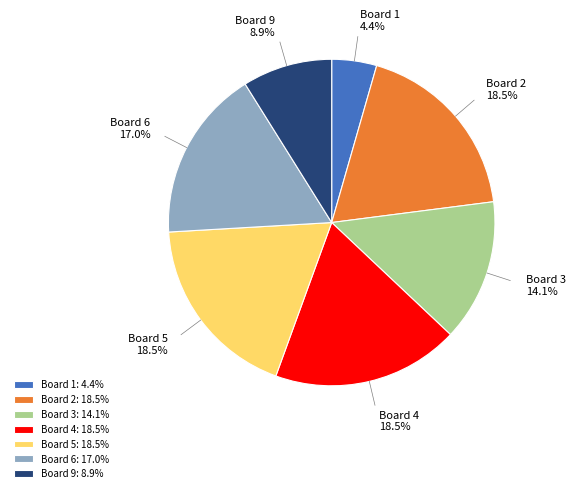

Approximately how many times larger is the value at Board 9: 8.9% compared to Board 1: 4.4%?

2.0